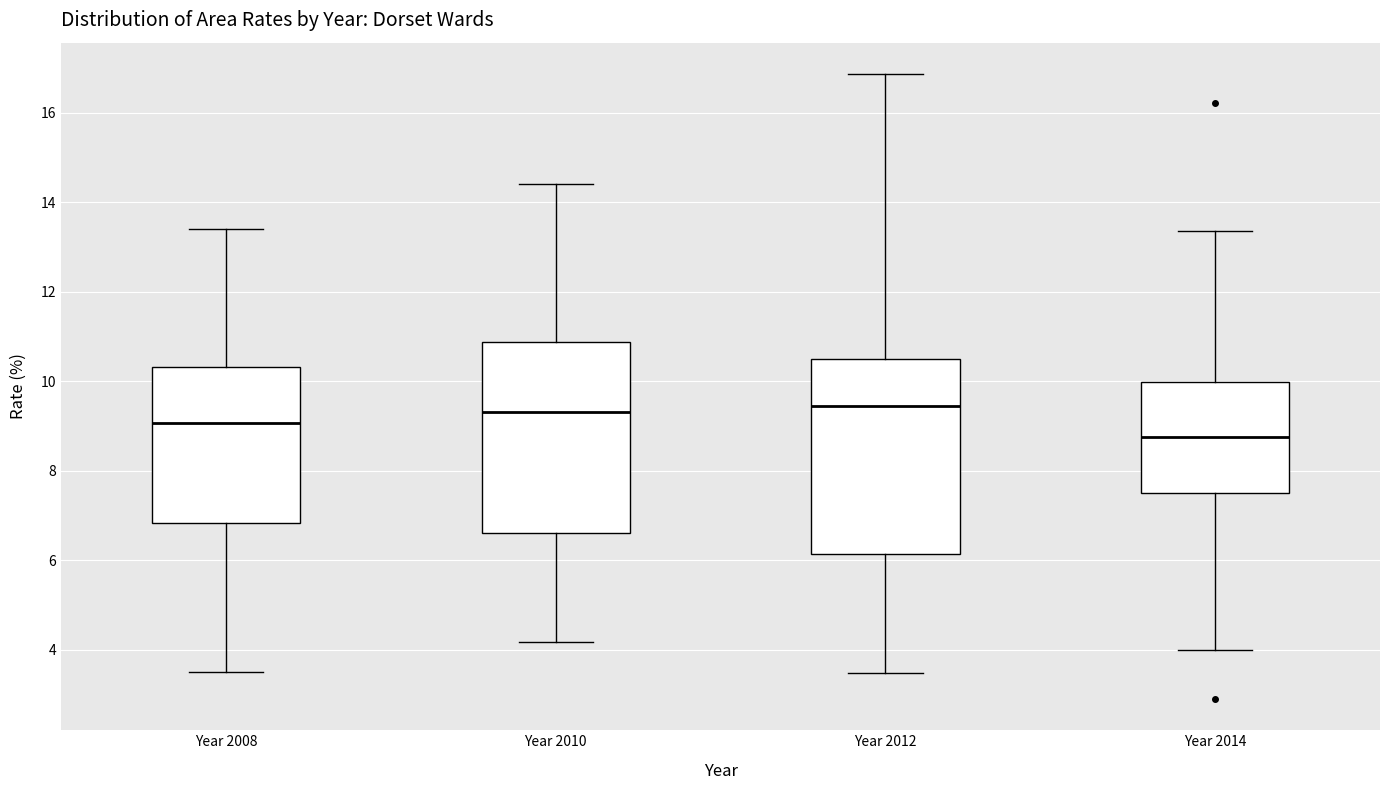

Which box's median line is the lowest?

Year 2014